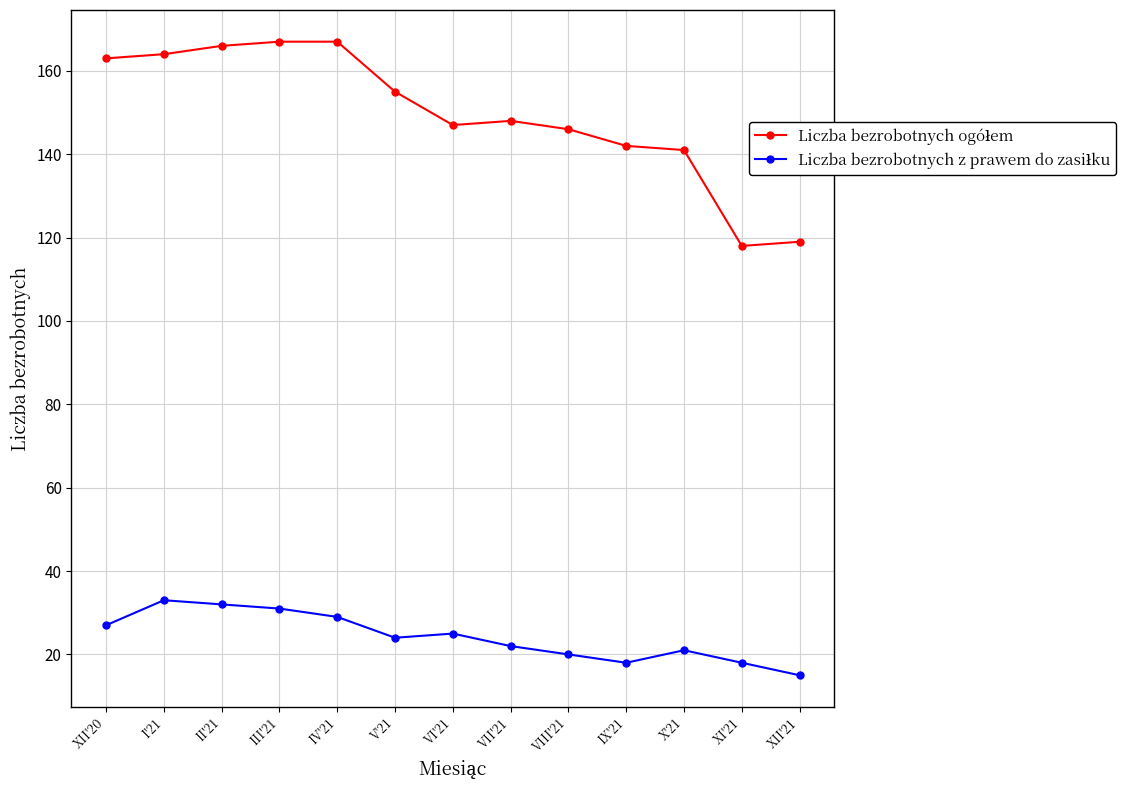

What is the maximum value shown in the chart?

167